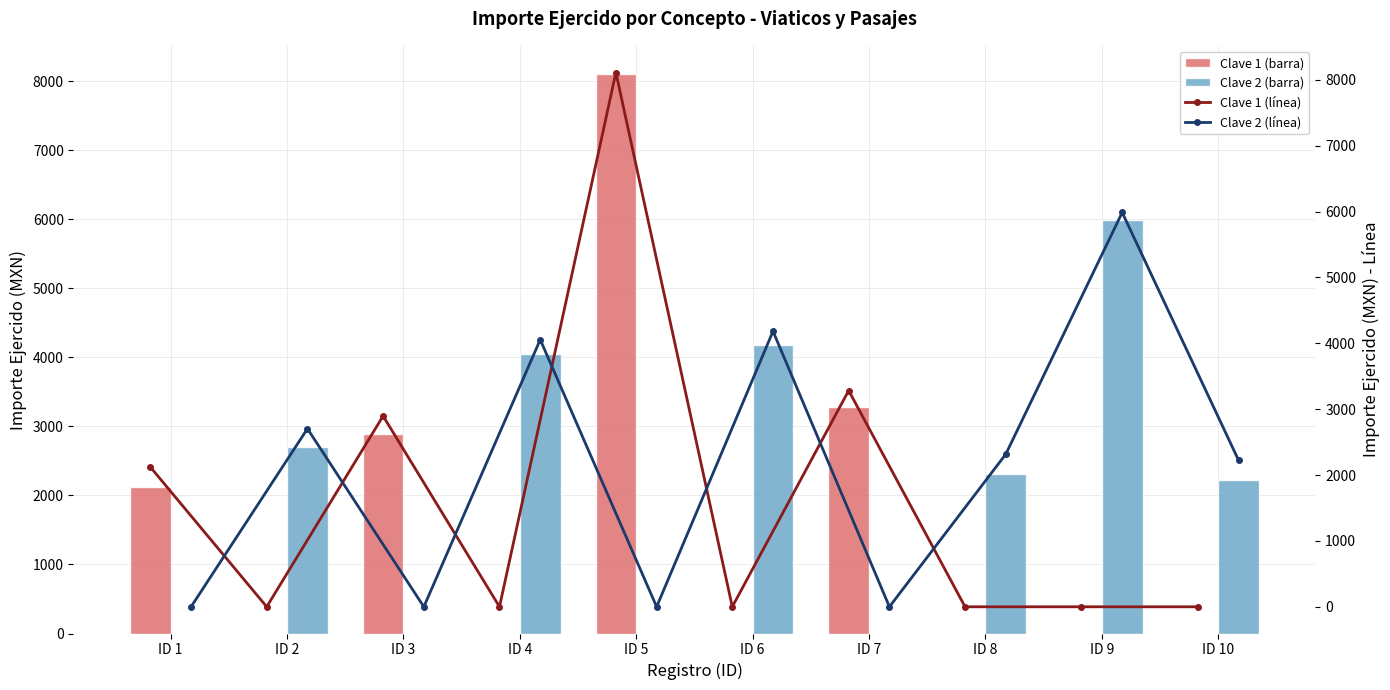

Which series has the largest total across all categories?

Clave 2